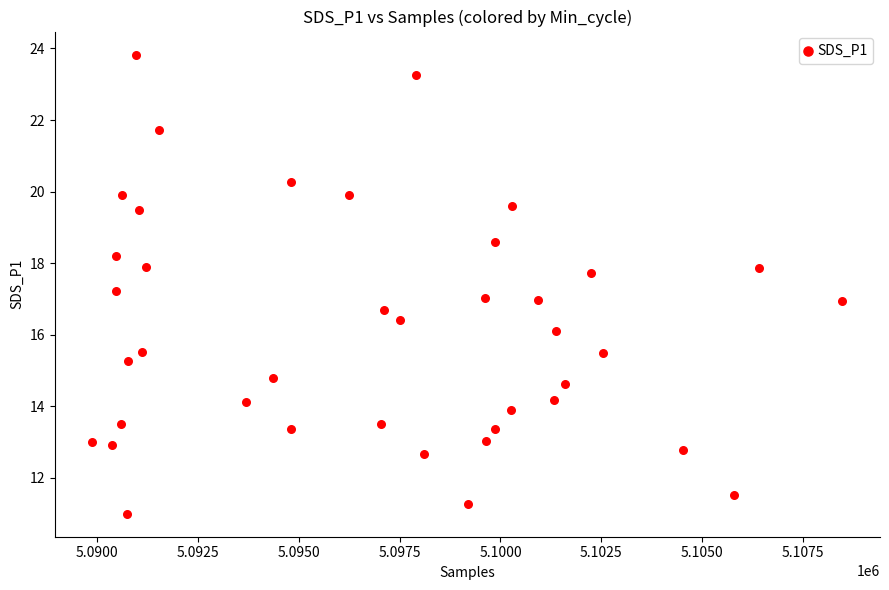

What is the range of Y values (max minus min)?

12.8